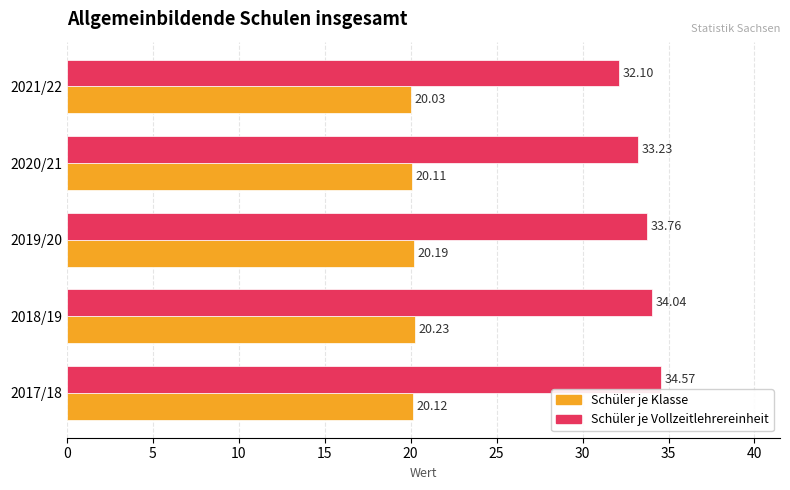

At 2018/19, list the series in order from largest to smallest.

Schüler je Vollzeitlehrereinheit, Schüler je Klasse